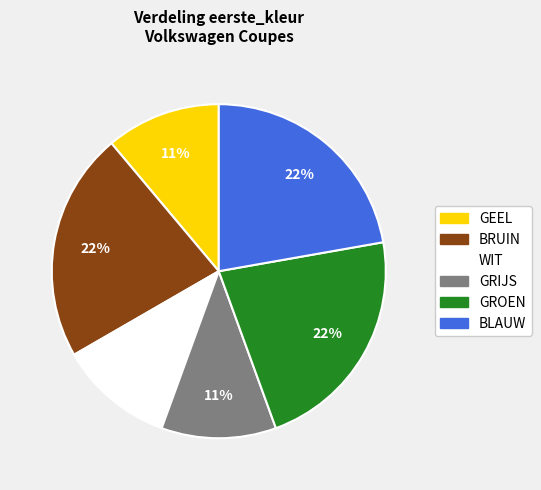

To the nearest percent, what percentage of the pie is GEEL?

11%